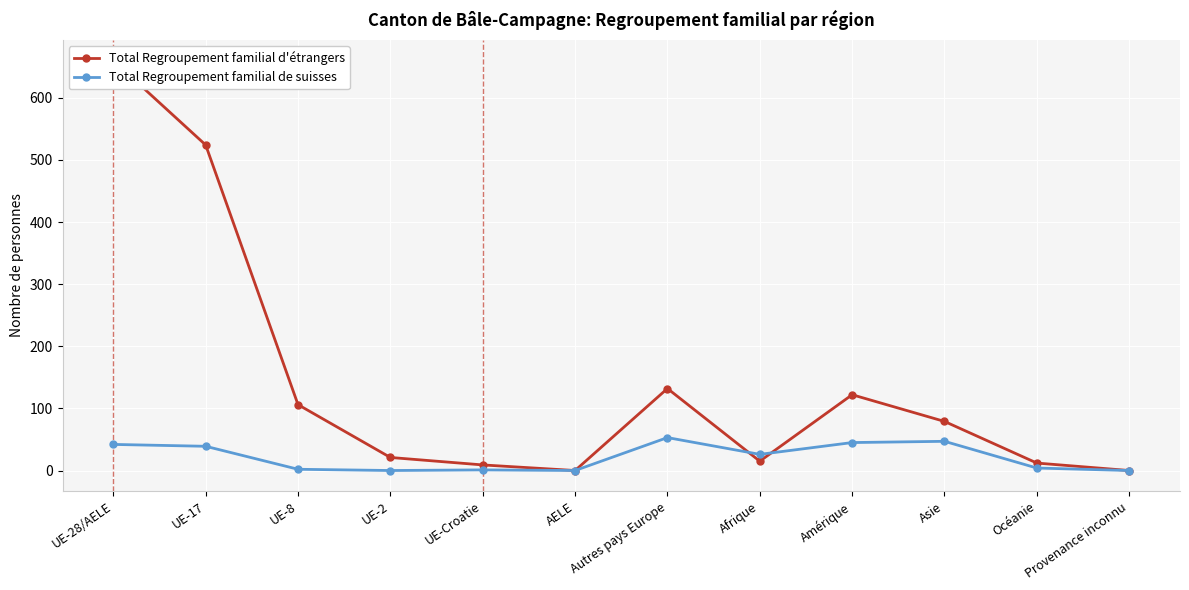

What are all the series names shown in the legend?

Total Regroupement familial d'étrangers, Total Regroupement familial de suisses